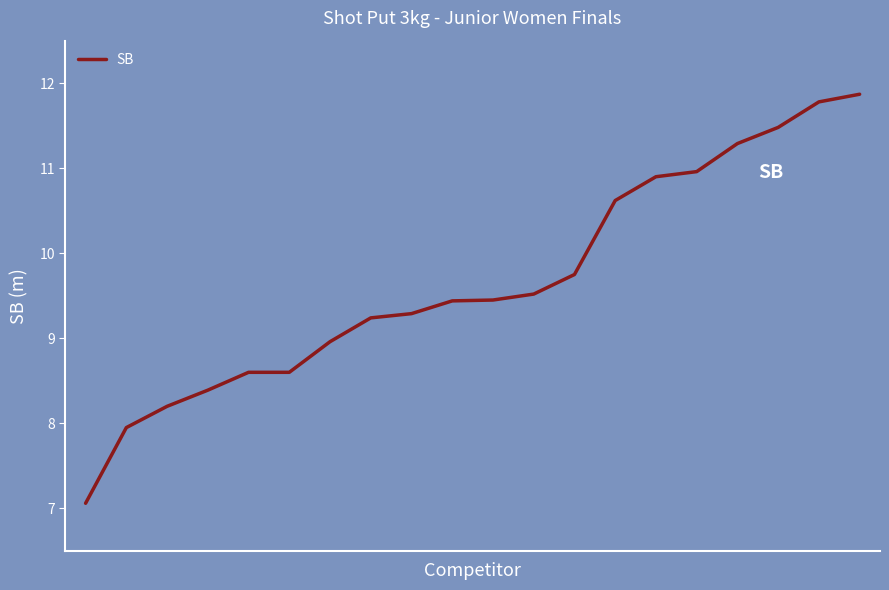

What is the smallest value displayed?

7.1